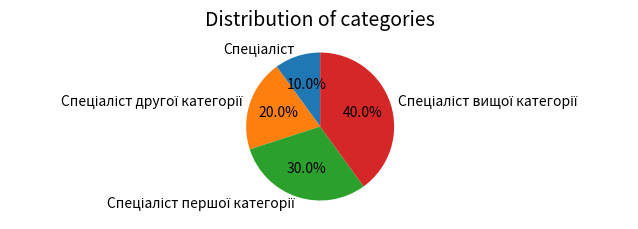

Is there a majority slice in this chart?

No